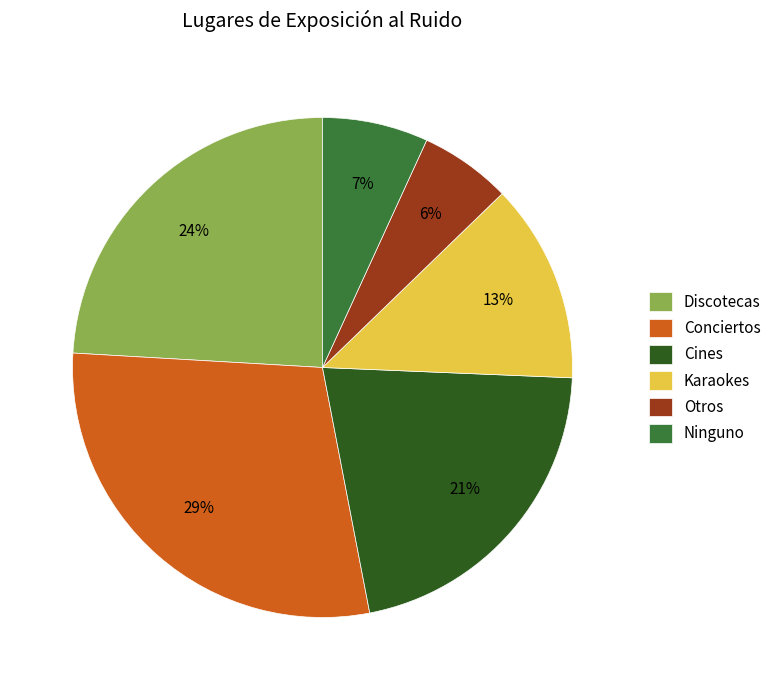

To the nearest percent, what is the difference between the Otros and Discotecas slice percentages?

18%